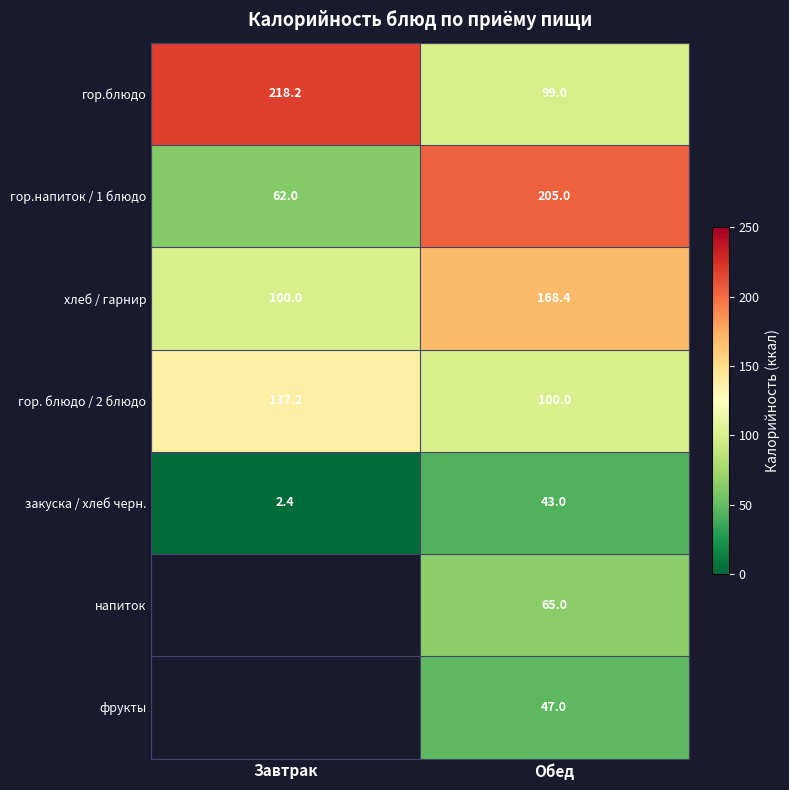

Rank the categories by закуска / хлеб черн. value from highest to lowest.

Обед, Завтрак